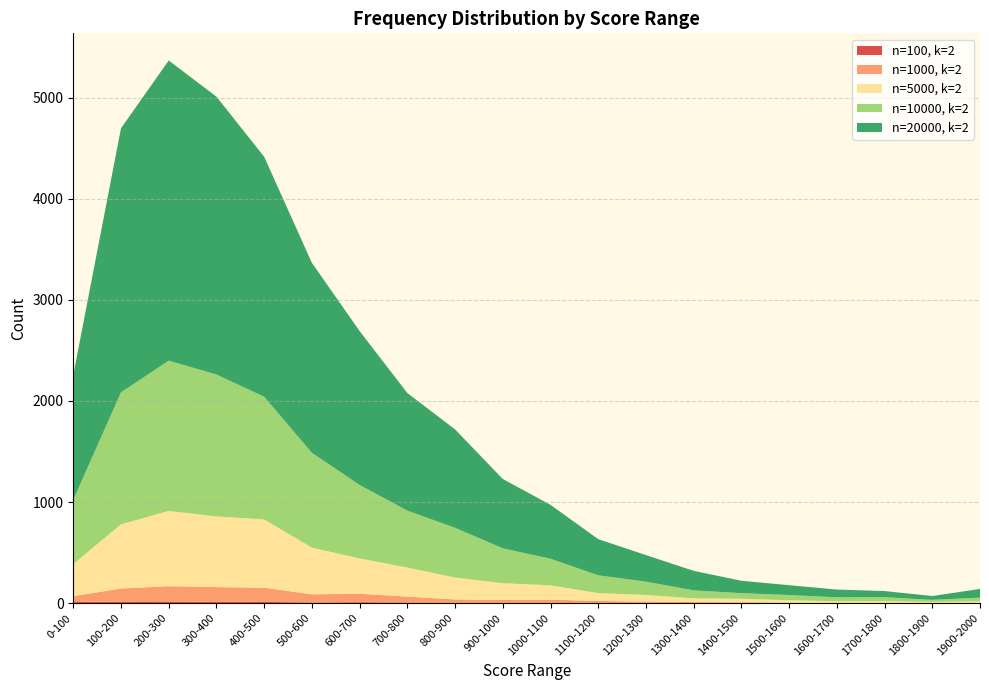

Reading left to right, list all the values displayed in this chart.

n=100, k=2: 0-100=10	100-200=15	200-300=16	300-400=11	400-500=12	500-600=6	600-700=9	700-800=5	800-900=3	900-1000=3	1000-1100=4	1100-1200=1	1200-1300=3	1300-1400=0	1400-1500=1	1500-1600=0	1600-1700=0	1700-1800=0	1800-1900=0	1900-2000=1
n=1000, k=2: 0-100=59	100-200=129	200-300=151	300-400=147	400-500=140	500-600=81	600-700=83	700-800=59	800-900=33	900-1000=28	1000-1100=30	1100-1200=20	1200-1300=12	1300-1400=10	1400-1500=7	1500-1600=5	1600-1700=0	1700-1800=1	1800-1900=2	1900-2000=3
n=5000, k=2: 0-100=317	100-200=636	200-300=745	300-400=700	400-500=676	500-600=462	600-700=350	700-800=288	800-900=217	900-1000=166	1000-1100=142	1100-1200=78	1200-1300=66	1300-1400=37	1400-1500=35	1500-1600=23	1600-1700=19	1700-1800=19	1800-1900=10	1900-2000=14
n=10000, k=2: 0-100=636	100-200=1306	200-300=1487	300-400=1404	400-500=1214	500-600=938	600-700=727	700-800=563	800-900=492	900-1000=345	1000-1100=263	1100-1200=176	1200-1300=131	1300-1400=79	1400-1500=55	1500-1600=52	1600-1700=38	1700-1800=38	1800-1900=20	1900-2000=36
n=20000, k=2: 0-100=1235	100-200=2613	200-300=2971	300-400=2750	400-500=2375	500-600=1880	600-700=1523	700-800=1164	800-900=974	900-1000=686	1000-1100=533	1100-1200=358	1200-1300=263	1300-1400=193	1400-1500=123	1500-1600=97	1600-1700=77	1700-1800=61	1800-1900=38	1900-2000=86